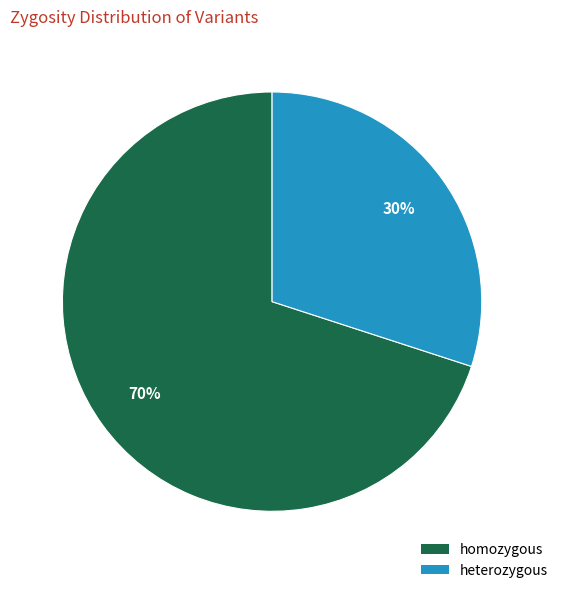

What is the ratio of the value at heterozygous to the value at homozygous?

0.4